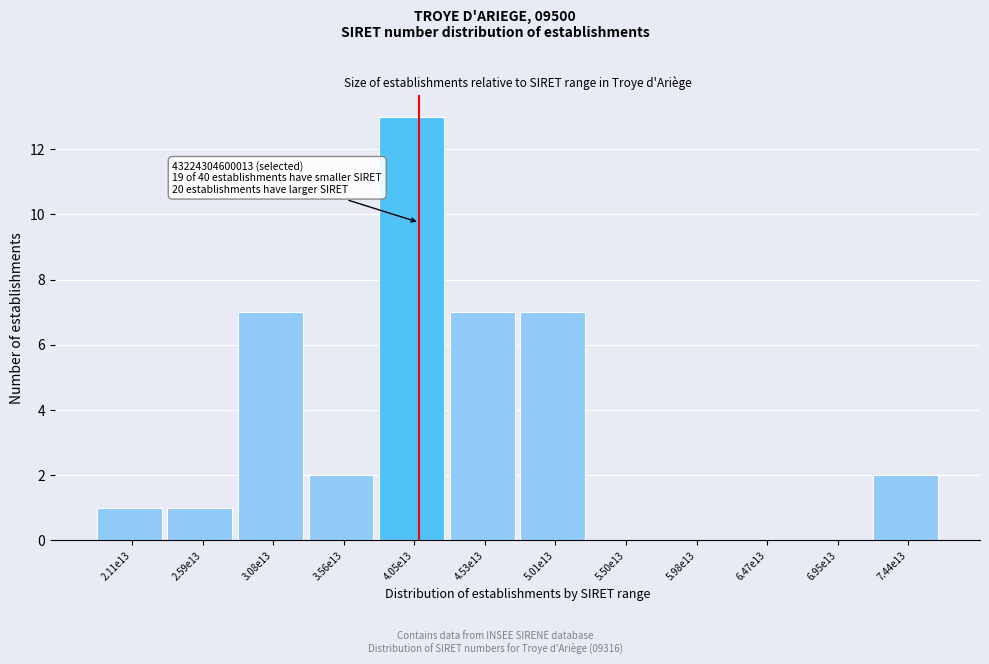

Reading right to left, what are all the values shown in this chart?

7.44e13=2	6.95e13=0	6.47e13=0	5.98e13=0	5.50e13=0	5.01e13=7	4.53e13=7	4.05e13=13	3.56e13=2	3.08e13=7	2.59e13=1	2.11e13=1